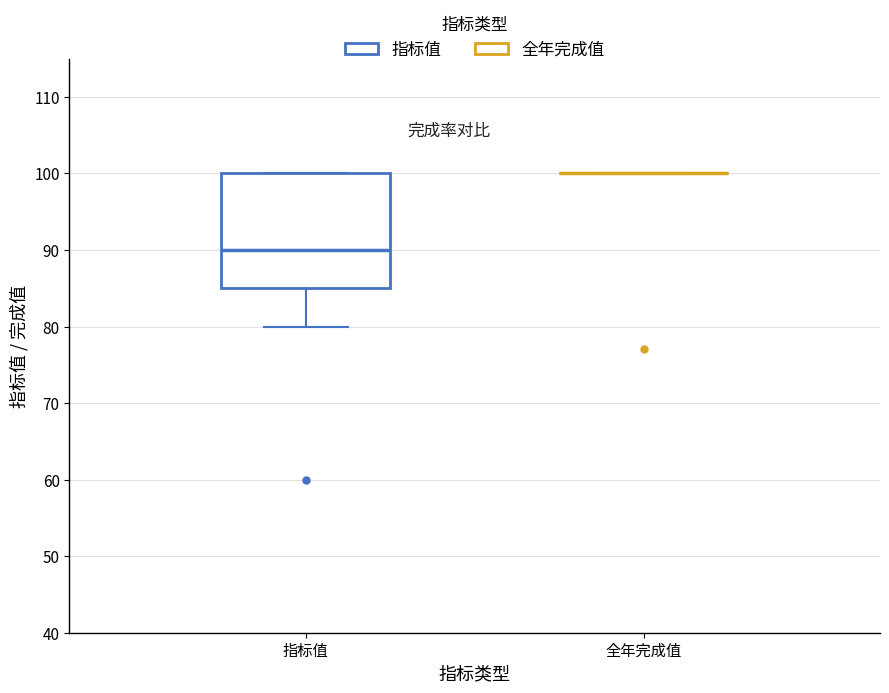

Reading left to right, read every box against the y-axis: the position of its median line, the range the box covers, and the ends of its whiskers. The values are not printed on the chart, so give them approximately, as read against the axis.

指标值: median 90, box 85 to 100, whiskers 80 to 100
全年完成值: box collapsed to a line at 100, whiskers 100 to 100